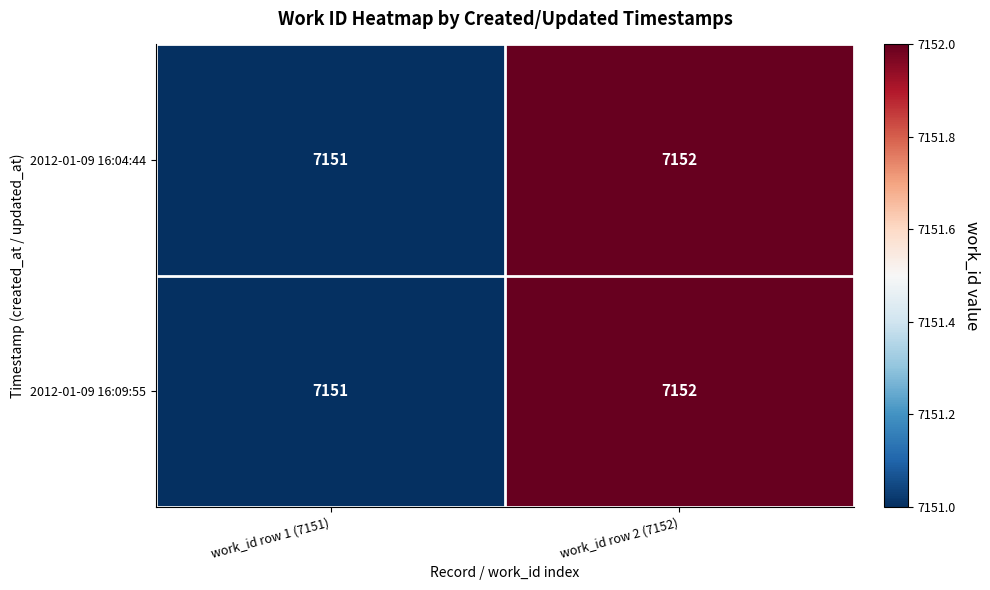

Reading right to left, what are all the values shown in this chart?

2012-01-09 16:04:44: 7152	7151
2012-01-09 16:09:55: 7152	7151